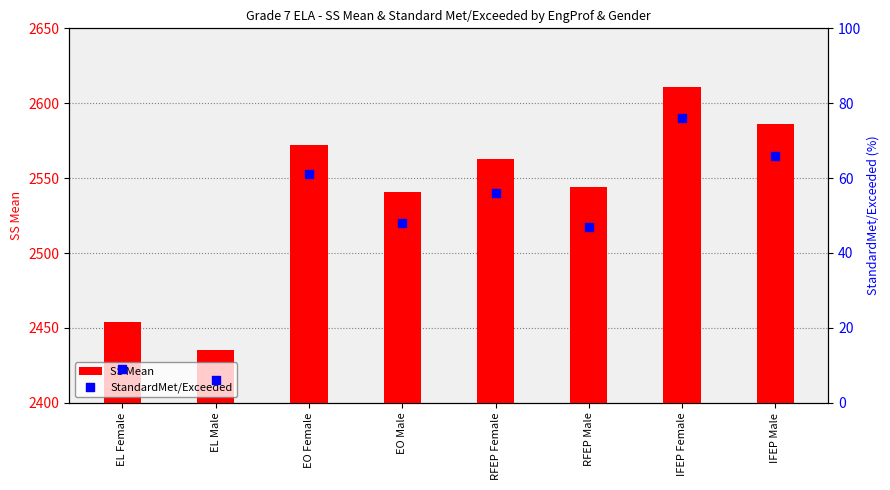

What are all the series names shown in the legend?

SS Mean, StandardMet/Exceeded